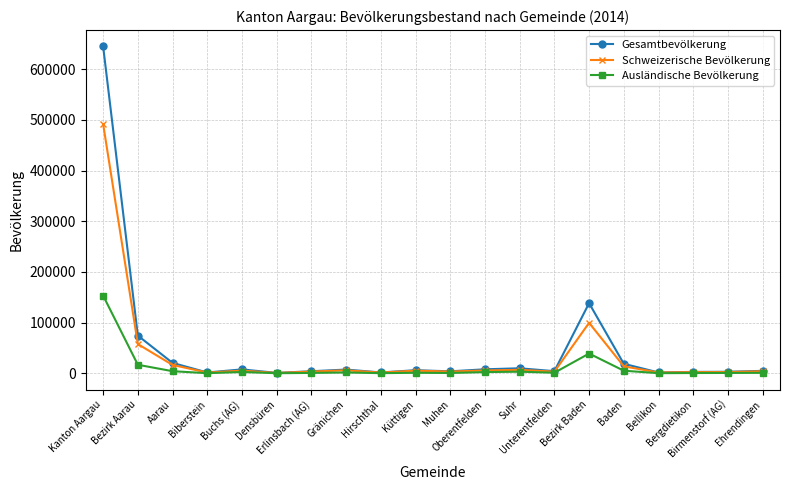

What is the greatest value displayed?

644830